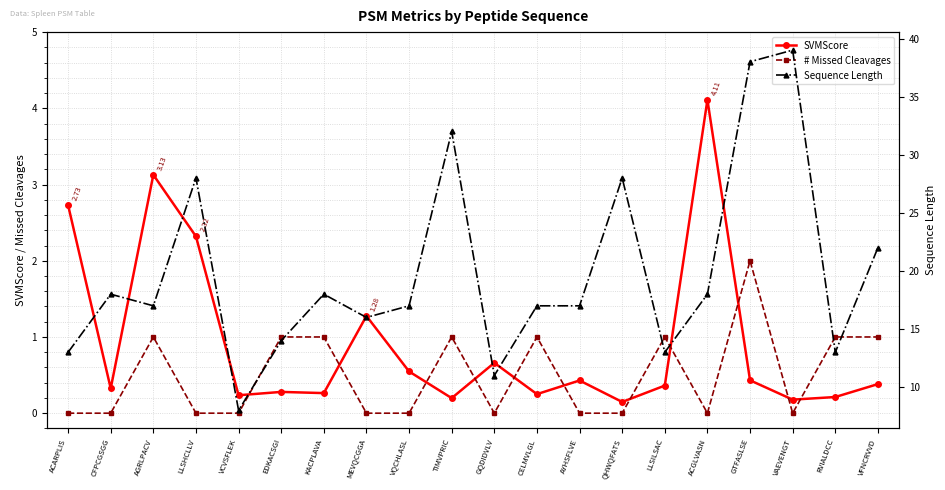

How many lines are shown in the chart?

3